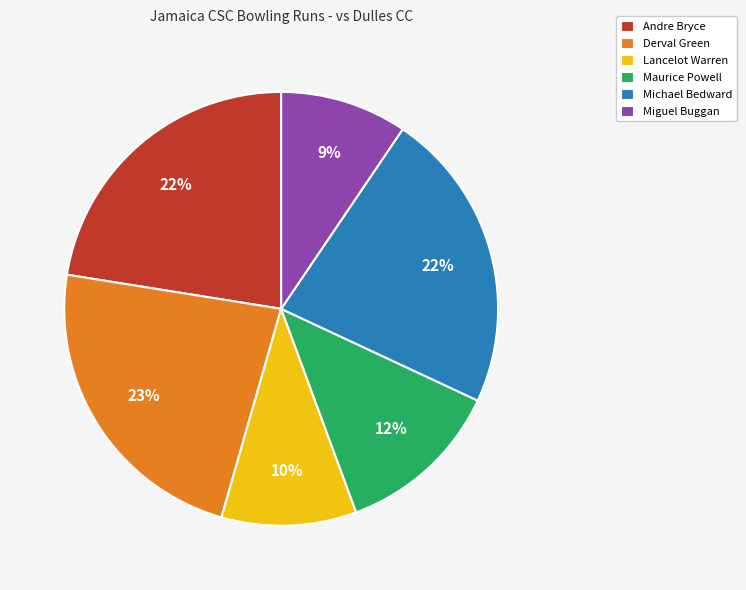

To the nearest percent, what portion does Lancelot Warren represent?

10%